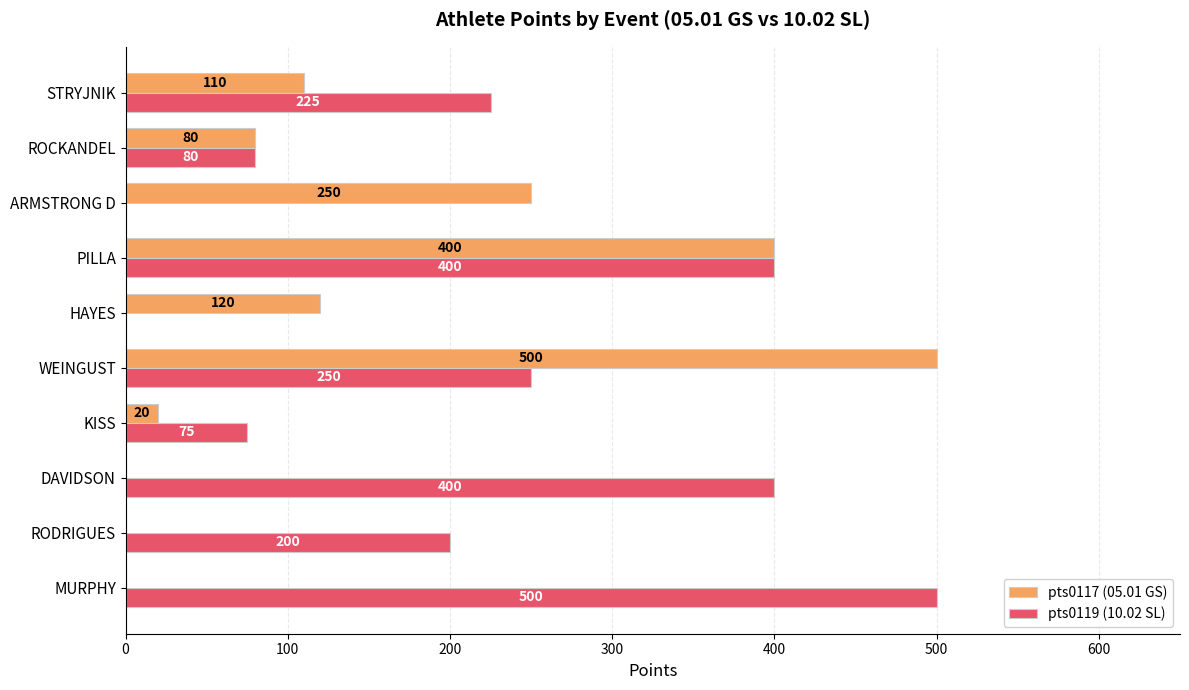

What is the sum of the pts0117 (05.01 GS) values at STRYJNIK and ARMSTRONG D?

360